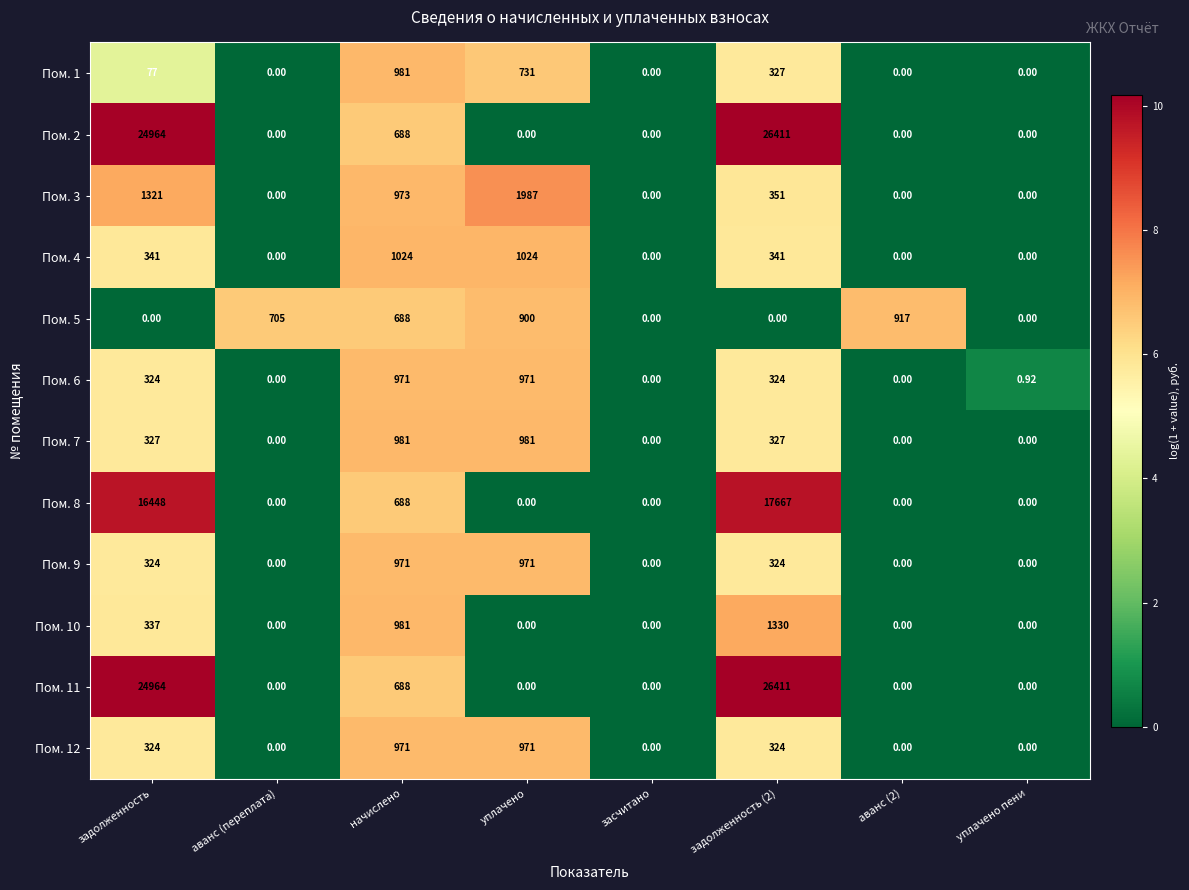

Is the value of Пом. 12 at уплачено greater than the value of Пом. 1 at засчитано?

Yes